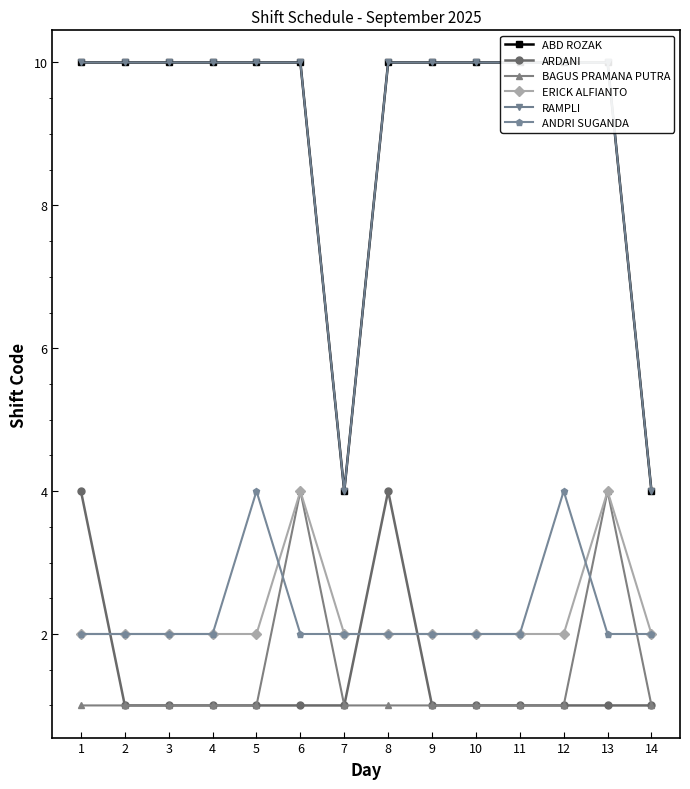

Where is RAMPLI nearest to the value 7?

1